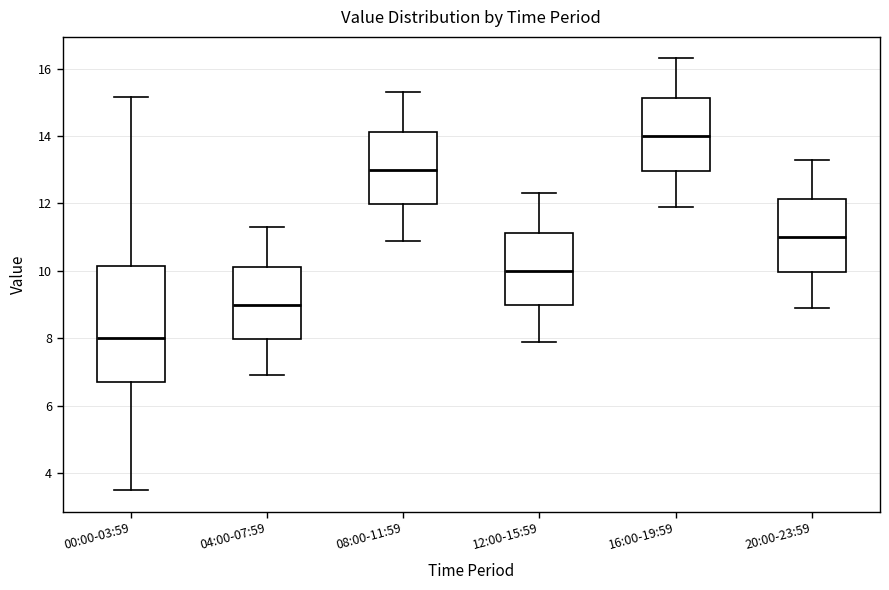

Reading left to right, read every box against the y-axis: the position of its median line, the range the box covers, and the ends of its whiskers. The values are not printed on the chart, so give them approximately, as read against the axis.

00:00-03:59: median 8.0, box 6.8 to 10.2, whiskers 3.6 to 15.2
04:00-07:59: median 9.0, box 8.0 to 10.2, whiskers 7.0 to 11.4
08:00-11:59: median 13.0, box 12.0 to 14.2, whiskers 11.0 to 15.4
12:00-15:59: median 10.0, box 9.0 to 11.2, whiskers 8.0 to 12.4
16:00-19:59: median 14.0, box 13.0 to 15.2, whiskers 12.0 to 16.4
20:00-23:59: median 11.0, box 10.0 to 12.2, whiskers 9.0 to 13.4